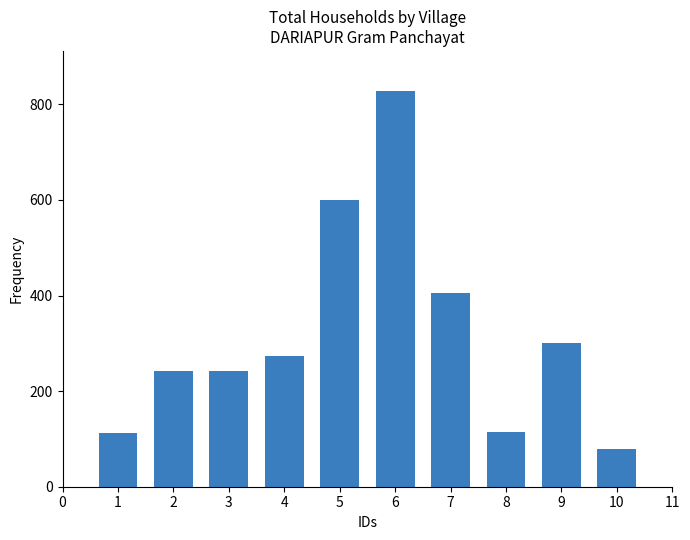

What value does the data have at 5?

601